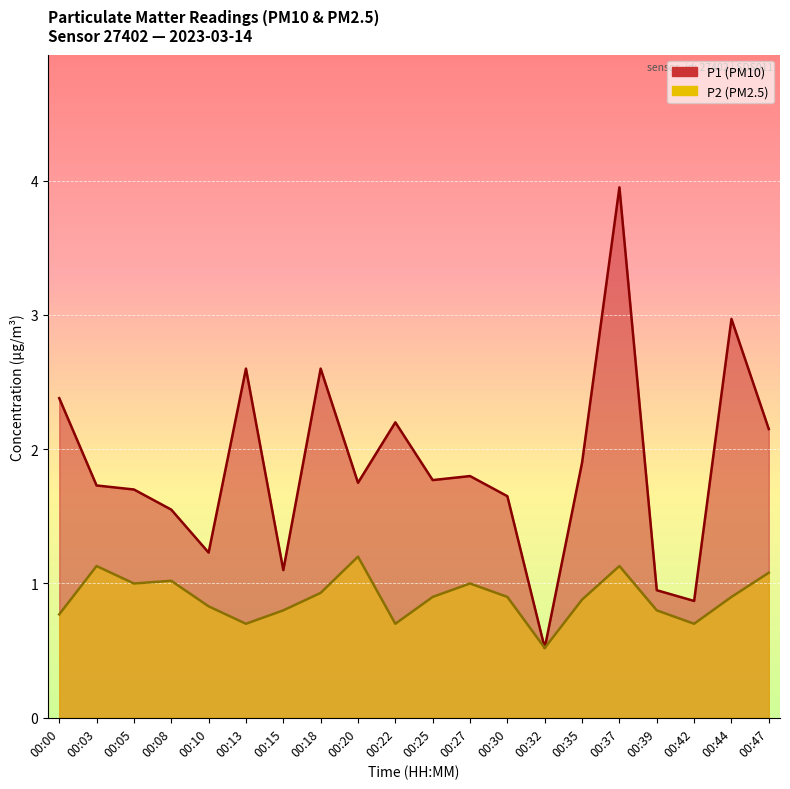

True or false: P2 has more than 0 interior local peaks.

True